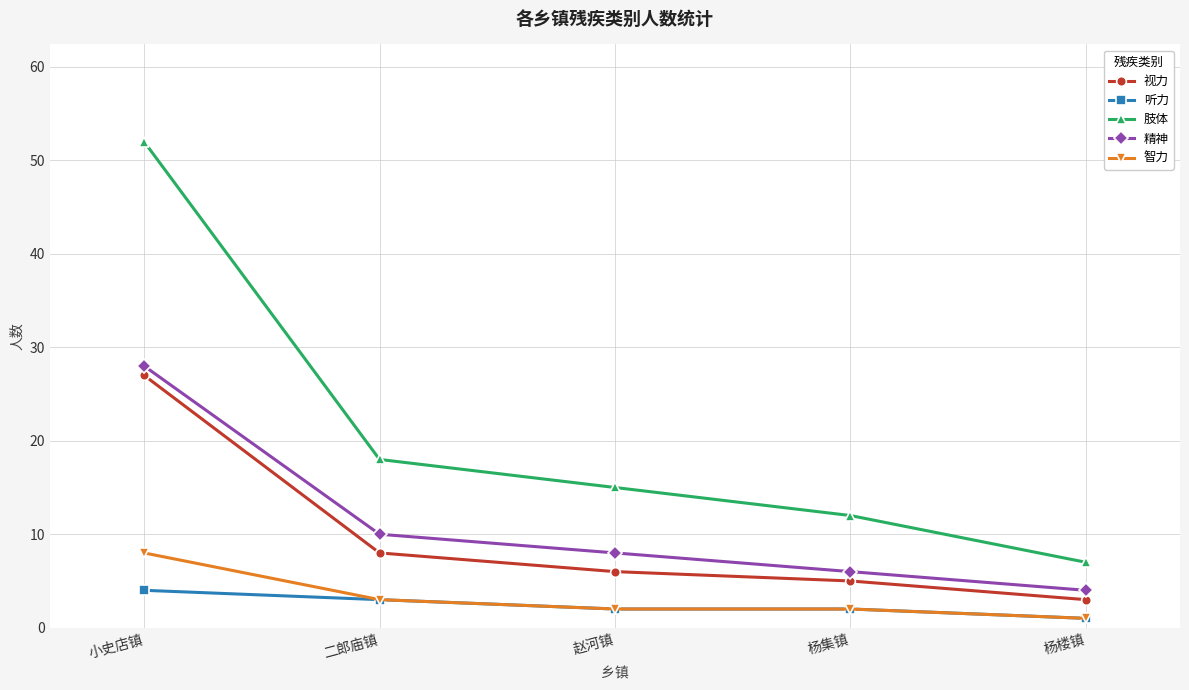

Reading left to right, transcribe all the data shown in this chart.

视力: 27	8	6	5	3
听力: 4	3	2	2	1
肢体: 52	18	15	12	7
精神: 28	10	8	6	4
智力: 8	3	2	2	1